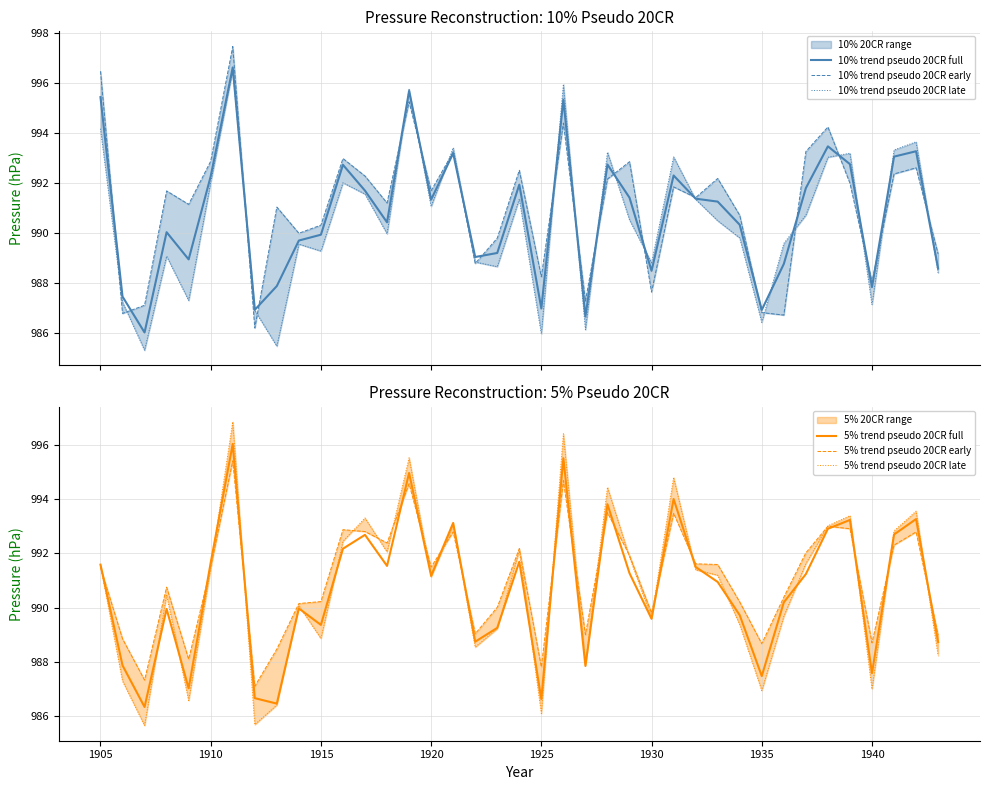

Which series has the largest range (max minus min)?

10% trend pseudo 20CR early